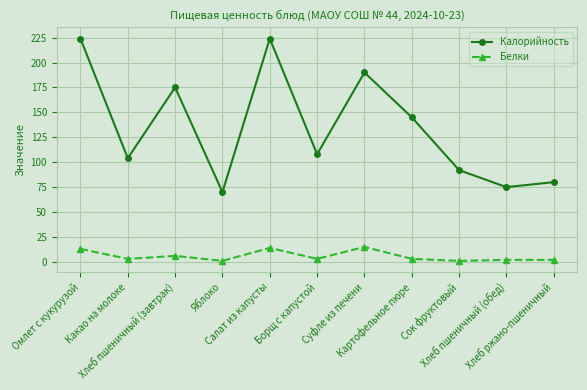

Which series has the largest range (max minus min)?

Калорийность